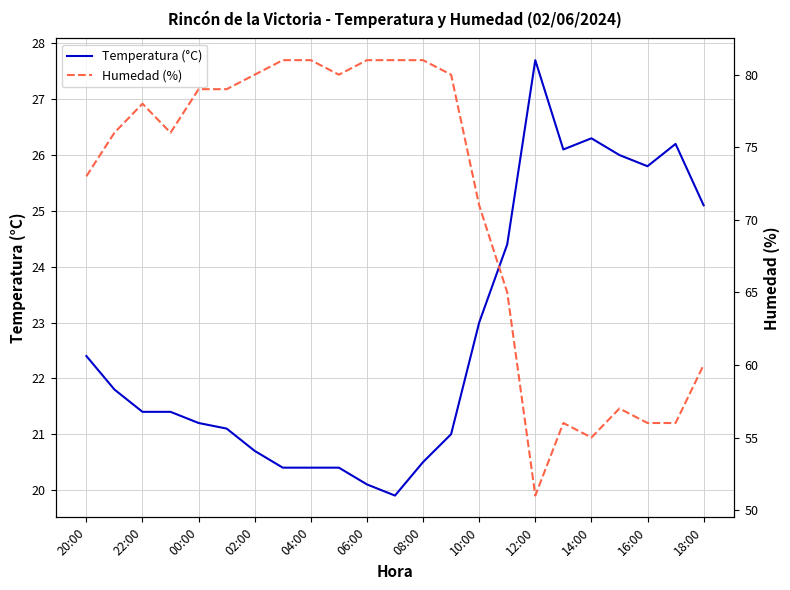

What is the average value of the Humedad (%) series?

71.0